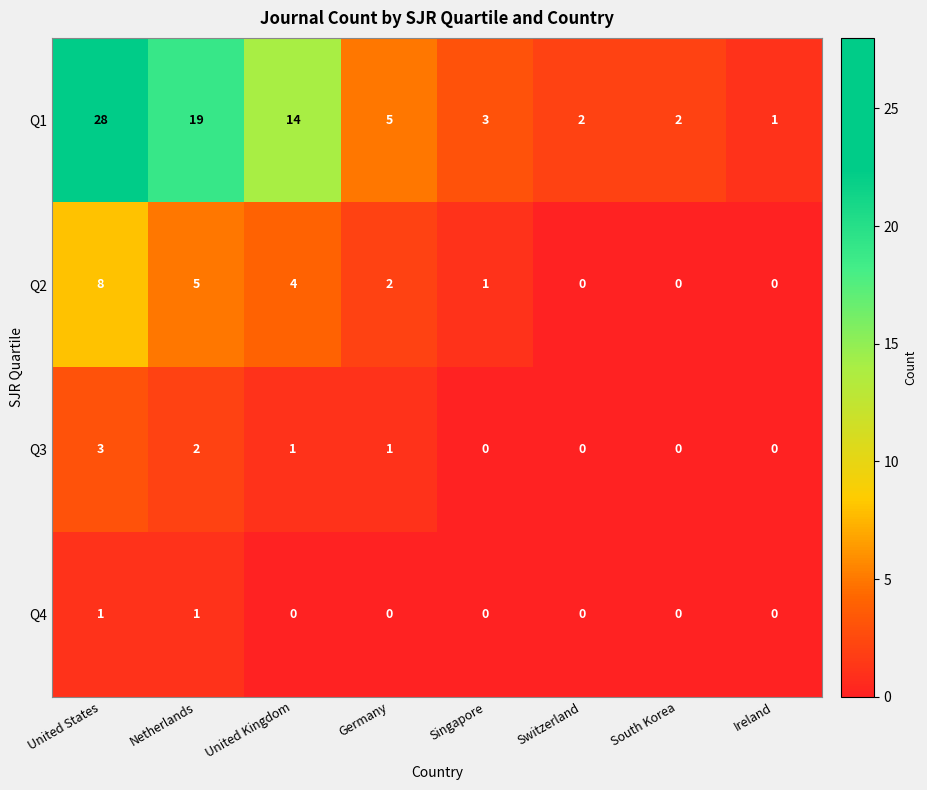

At how many categories does at least one series exceed 27?

1